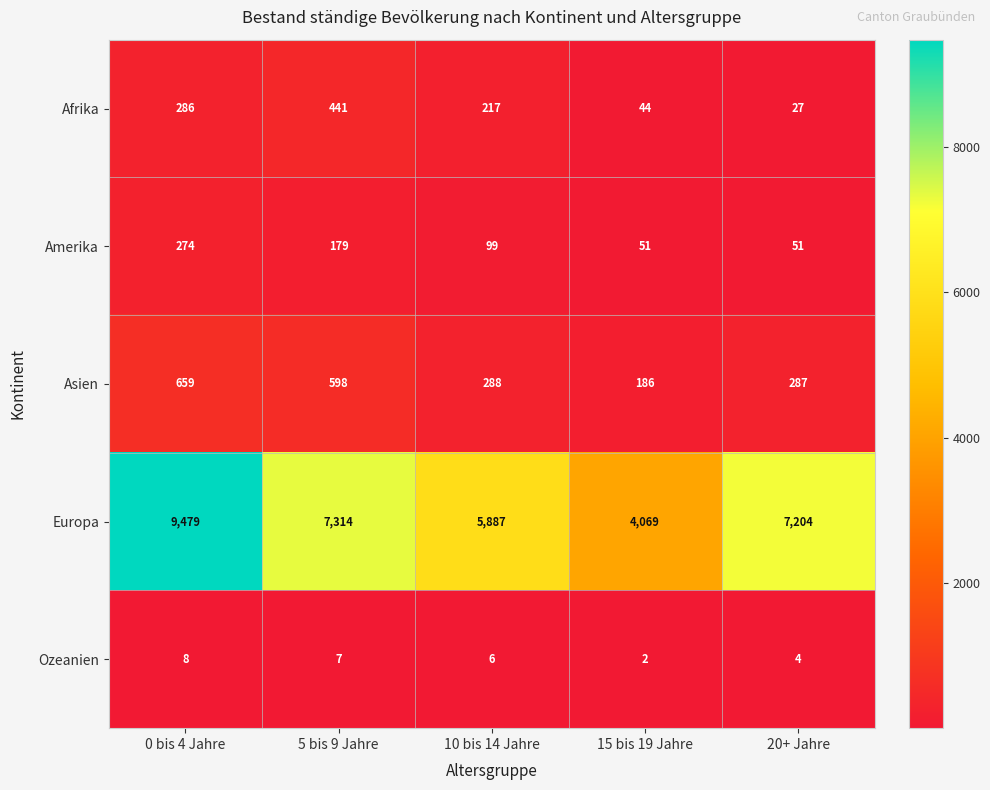

Which series changed the most between 10 bis 14 Jahre and 20+ Jahre?

Europa